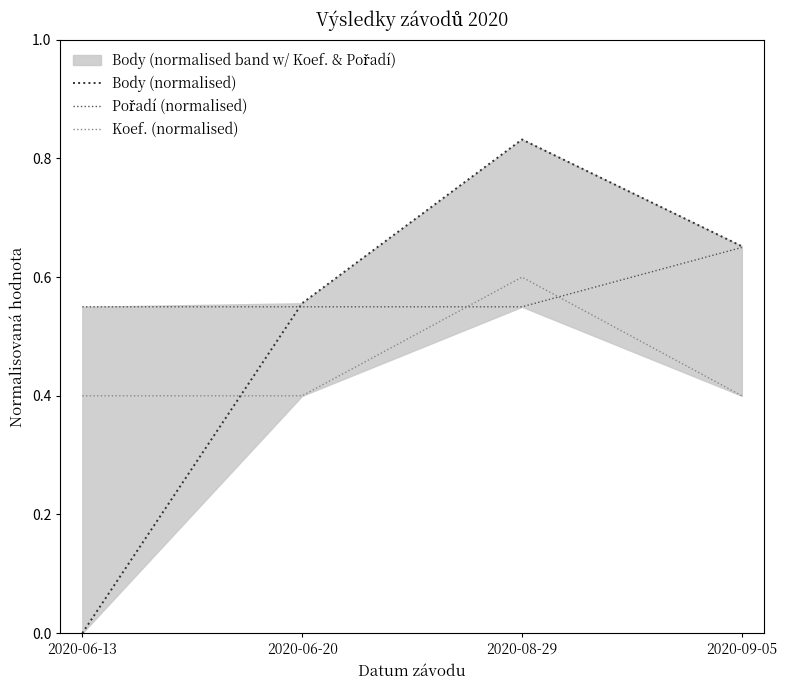

What is the total value across all series at 2020-09-05?

1.7